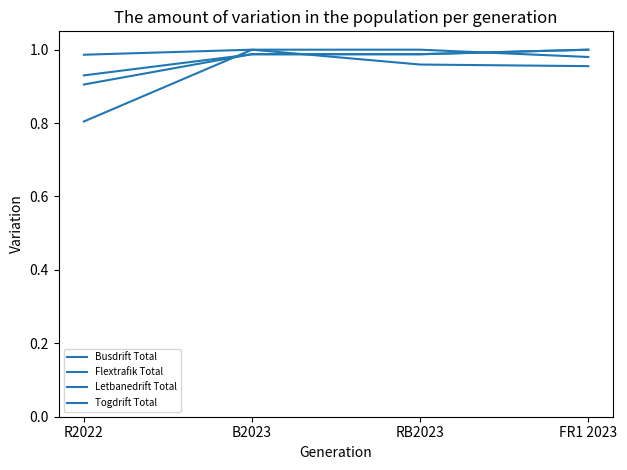

Which category has the highest value across all series?

B2023